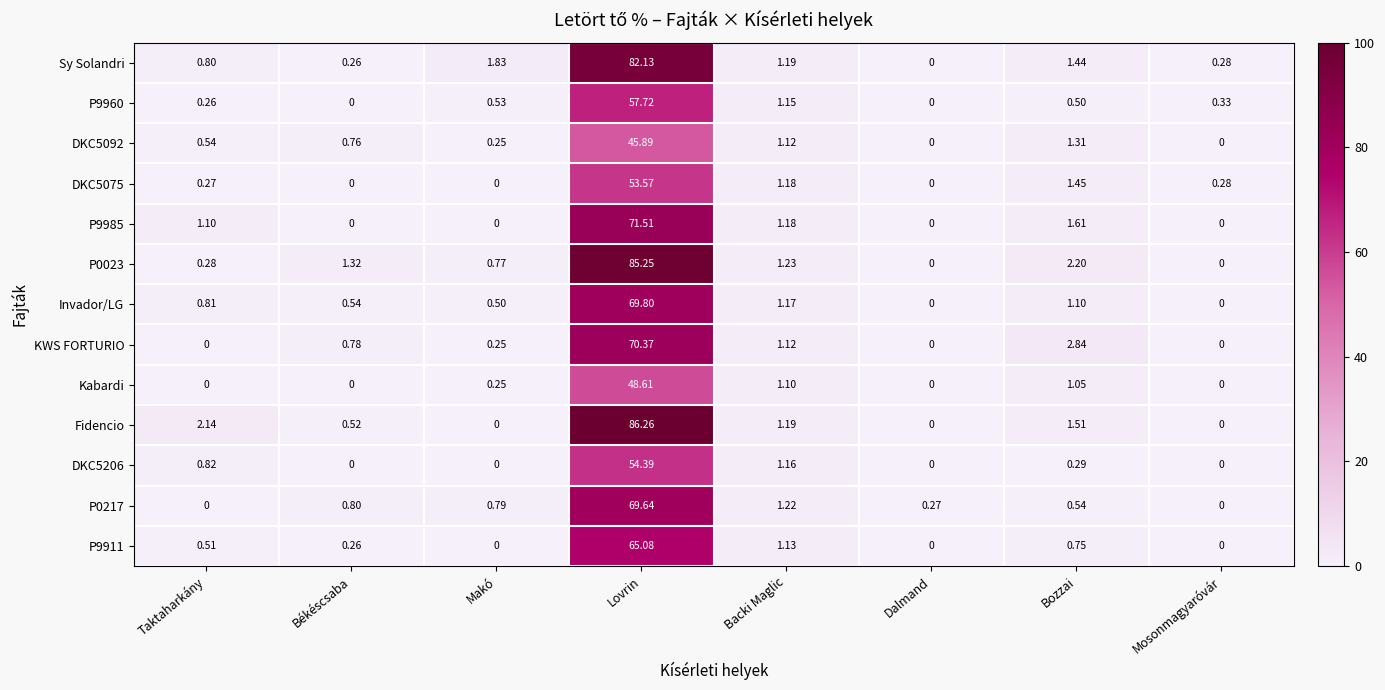

Count the number of categories in the chart.

8